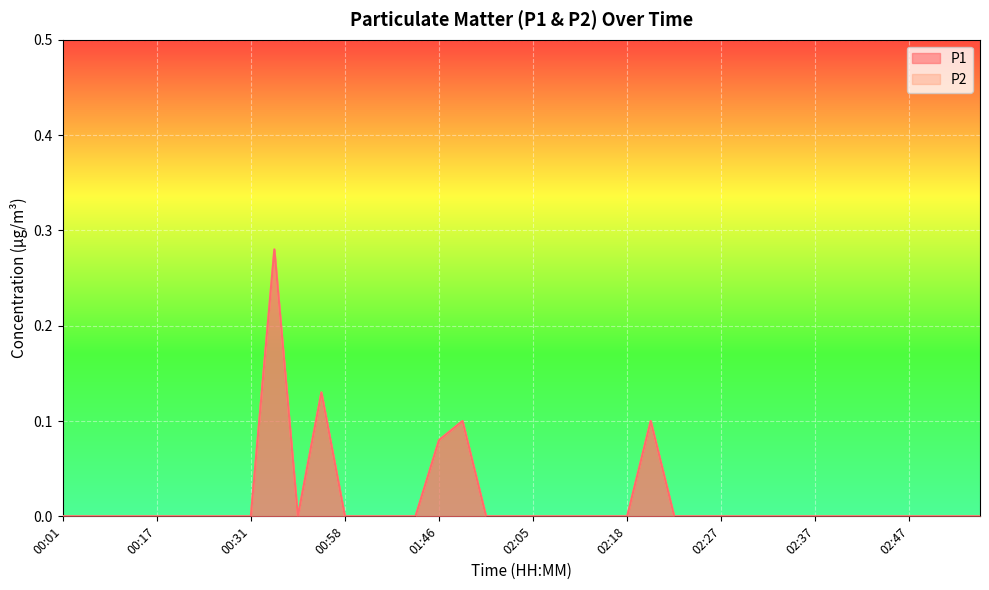

Where is P1 nearest to the value 0?

00:01